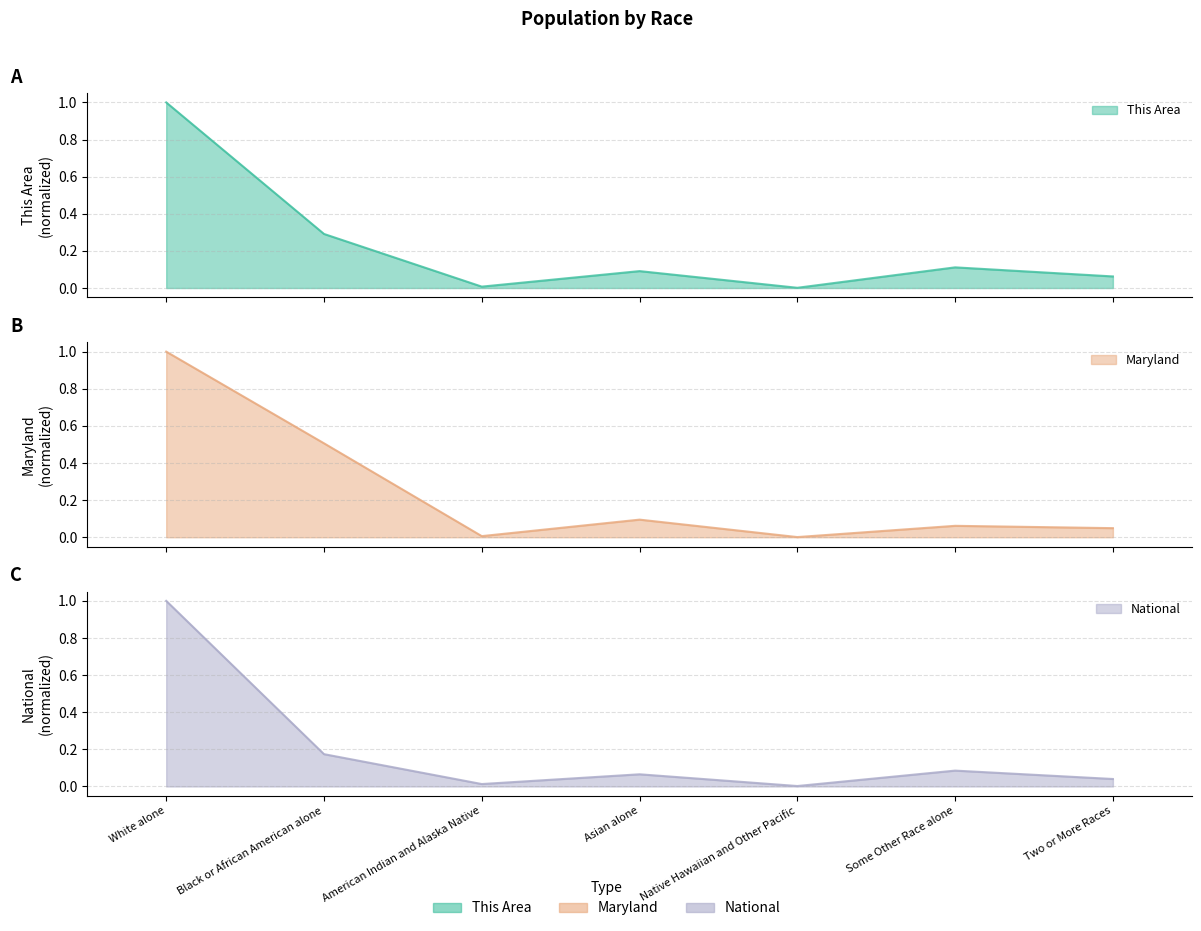

Between Some Other Race alone and Two or More Races, which is larger?

Some Other Race alone